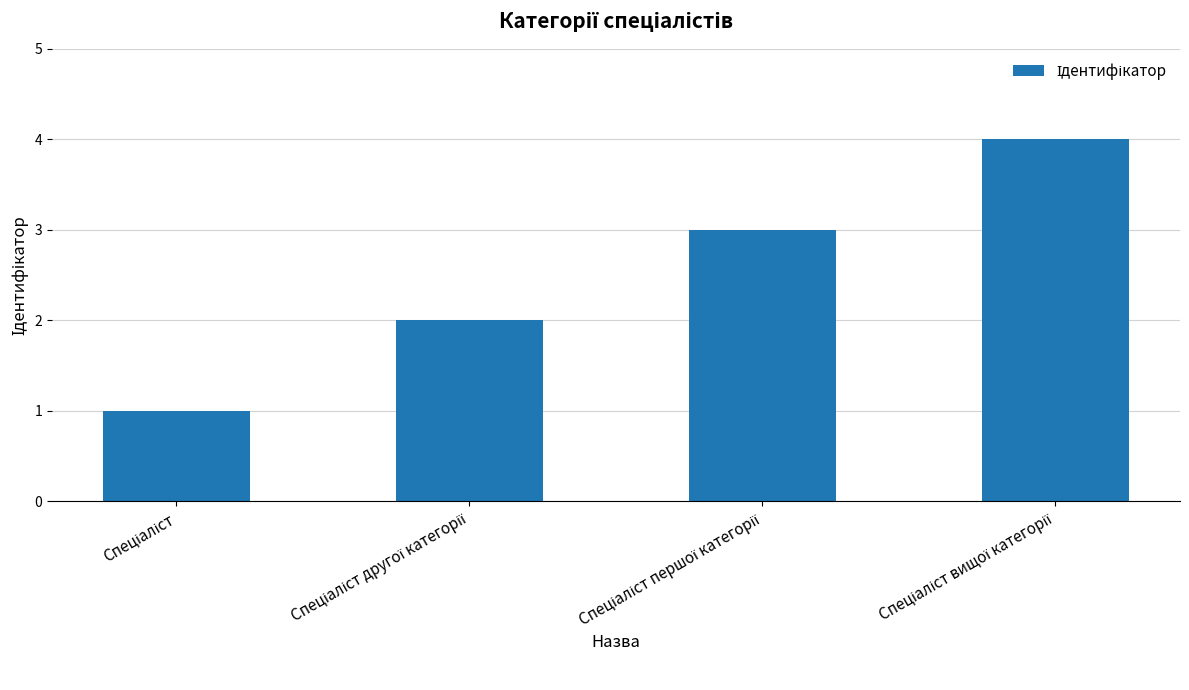

What is the greatest value displayed?

4